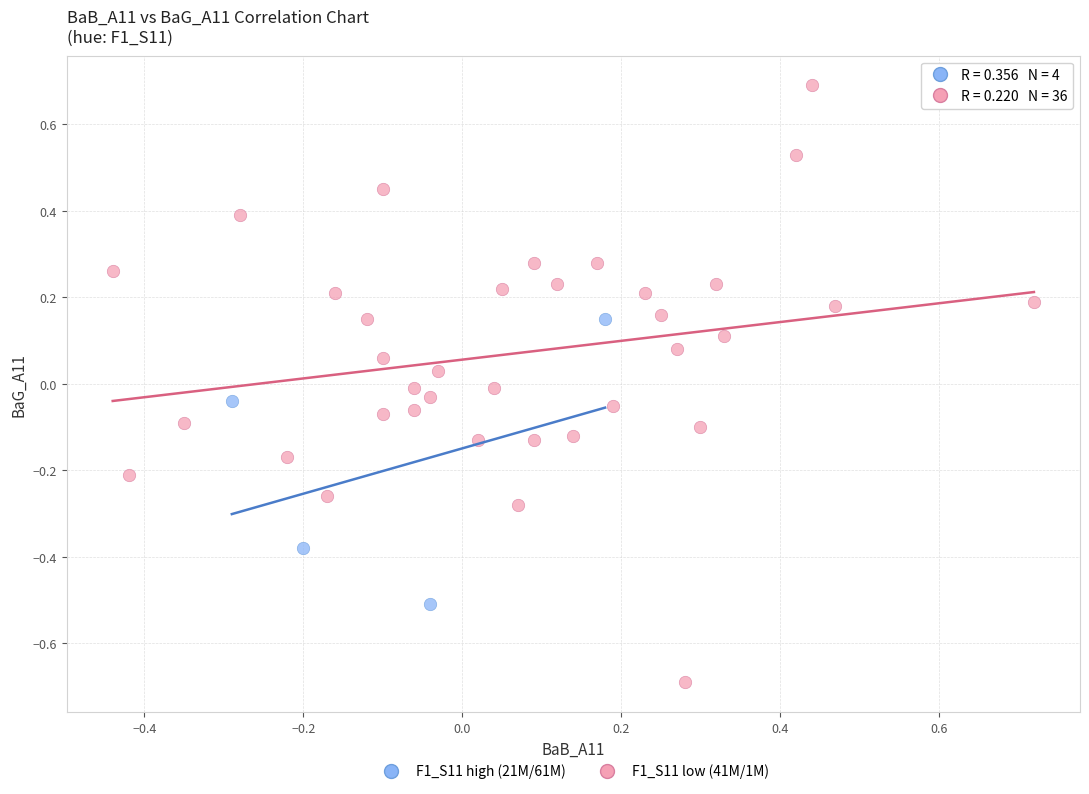

Which series contains the highest Y value?

F1_S11 low (41M/1M)